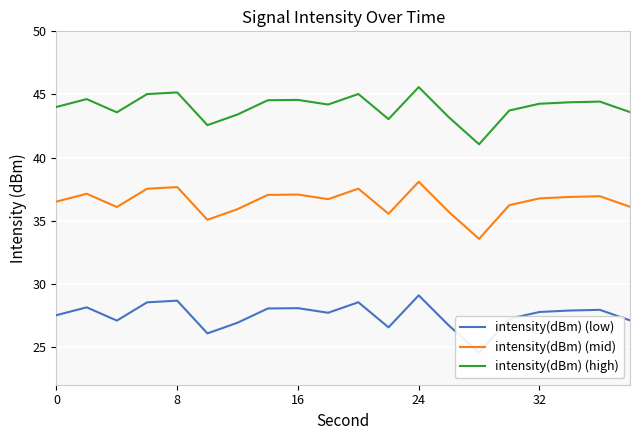

The intensity(dBm) (mid) series shows 38.1 at 24. True or false?

True